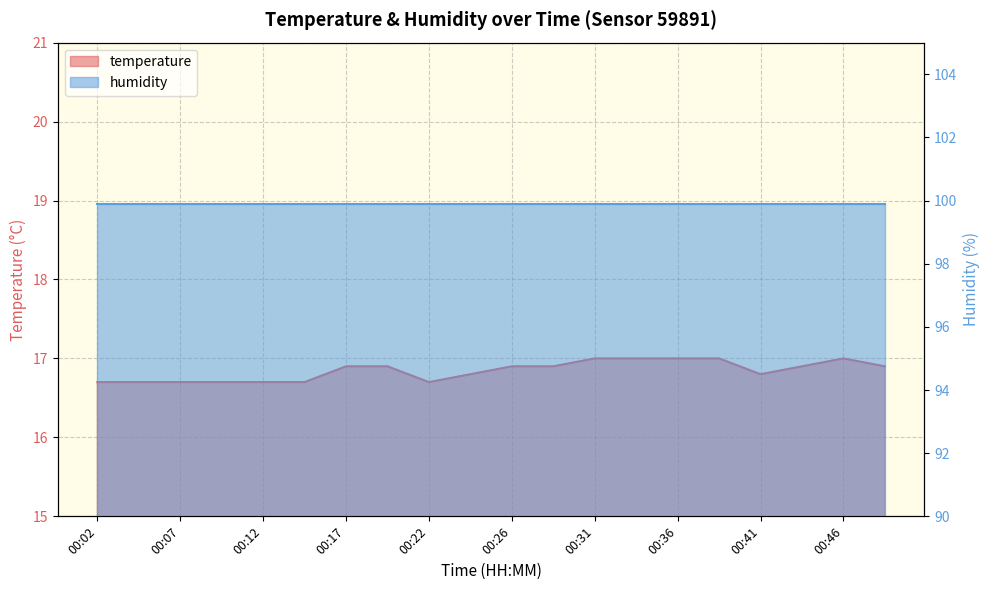

How many values are between 16 and 17?

20